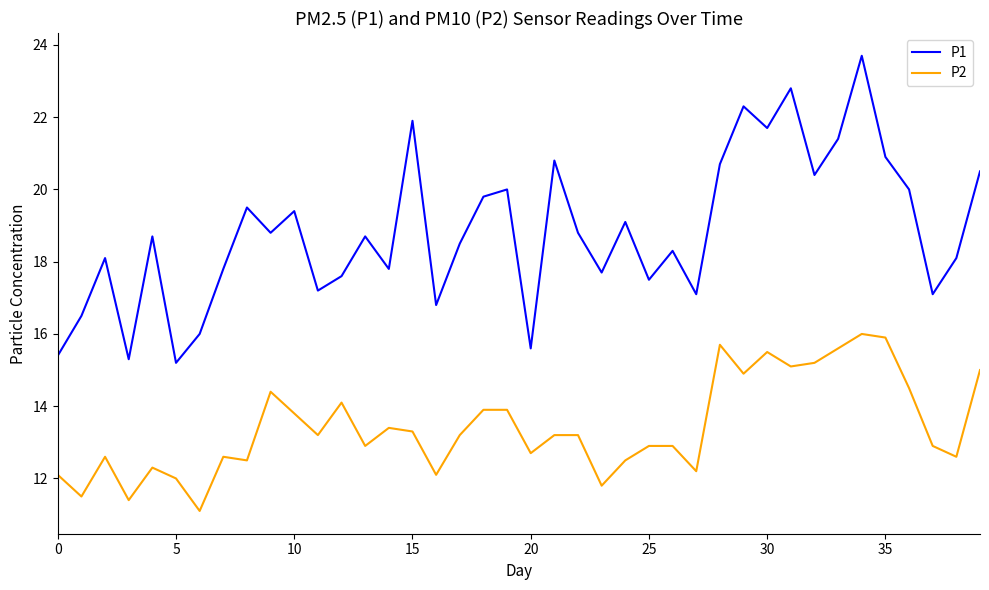

Reading right to left, extract all data points from this chart.

P1: 20.5	18.1	17.1	20.0	20.9	23.7	21.4	20.4	22.8	21.7	22.3	20.7	17.1	18.3	17.5	19.1	17.7	18.8	20.8	15.6	20.0	19.8	18.5	16.8	21.9	17.8	18.7	17.6	17.2	19.4	18.8	19.5	17.8	16.0	15.2	18.7	15.3	18.1	16.5	15.4
P2: 15.0	12.6	12.9	14.5	15.9	16.0	15.6	15.2	15.1	15.5	14.9	15.7	12.2	12.9	12.9	12.5	11.8	13.2	13.2	12.7	13.9	13.9	13.2	12.1	13.3	13.4	12.9	14.1	13.2	13.8	14.4	12.5	12.6	11.1	12.0	12.3	11.4	12.6	11.5	12.1